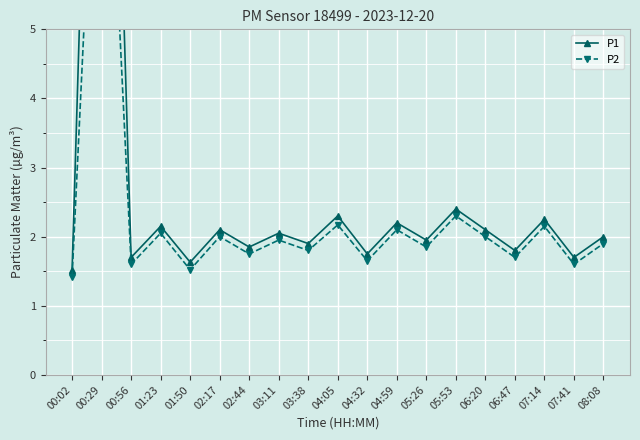

Reading left to right, extract all data points from this chart.

P1: 00:02=1.5	00:29=15.7	00:56=1.7	01:23=2.1	01:50=1.6	02:17=2.1	02:44=1.9	03:11=2.0	03:38=1.9	04:05=2.3	04:32=1.8	04:59=2.2	05:26=1.9	05:53=2.4	06:20=2.1	06:47=1.8	07:14=2.2	07:41=1.7	08:08=2.0
P2: 00:02=1.4	00:29=10.4	00:56=1.6	01:23=2.0	01:50=1.5	02:17=2.0	02:44=1.8	03:11=1.9	03:38=1.8	04:05=2.2	04:32=1.6	04:59=2.1	05:26=1.9	05:53=2.3	06:20=2.0	06:47=1.7	07:14=2.1	07:41=1.6	08:08=1.9